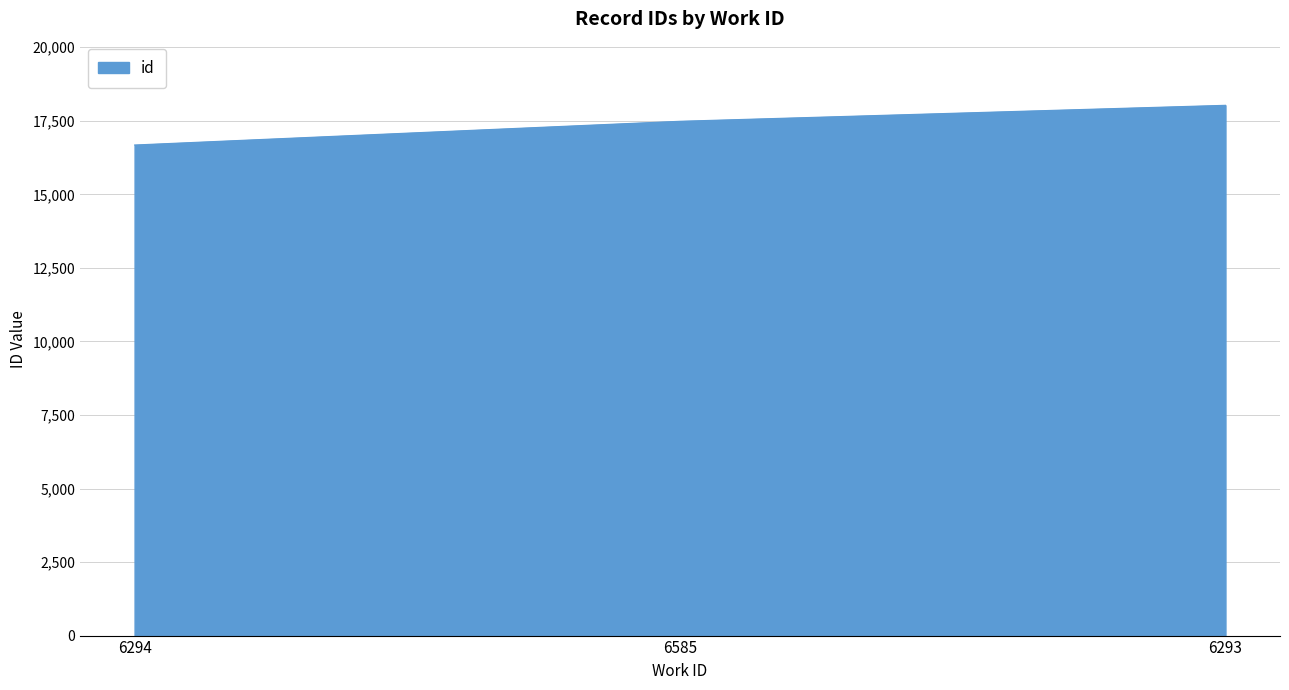

Reading left to right, extract all data points from this chart.

6294=16677	6585=17484	6293=18027